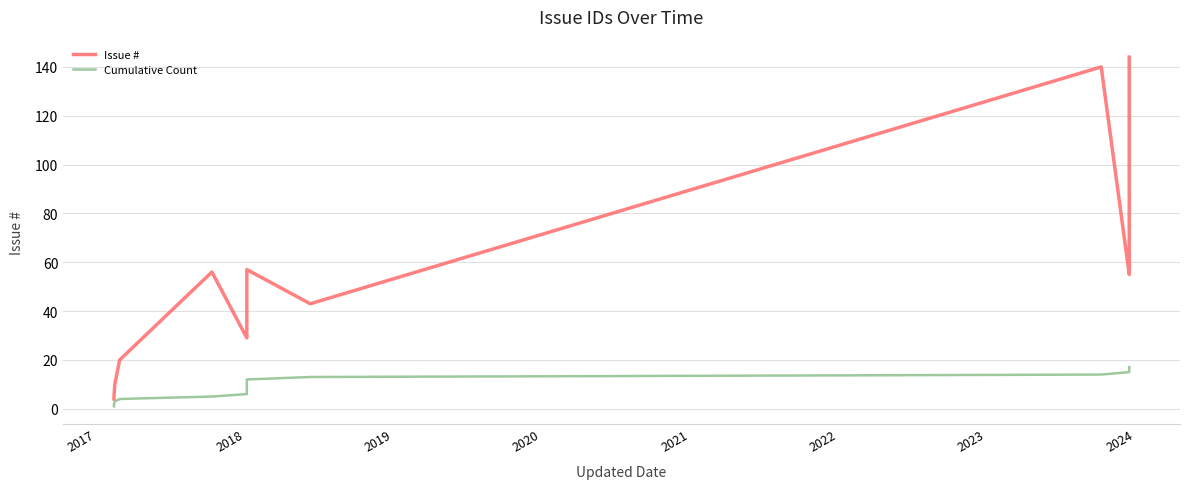

What is the difference between the maximum and minimum values in the Issue # series?

140